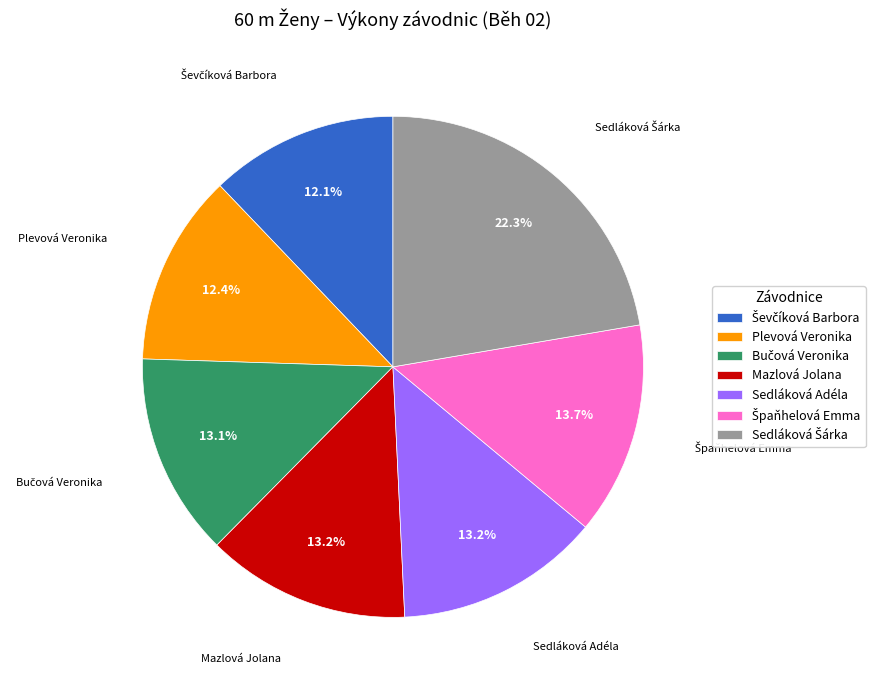

What is the ratio of the value at Sedláková Adéla to the value at Mazlová Jolana?

1.0